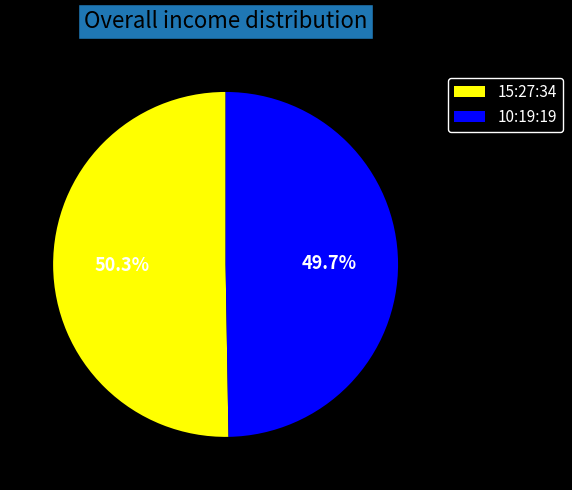

What is the largest slice in the pie chart?

15:27:34